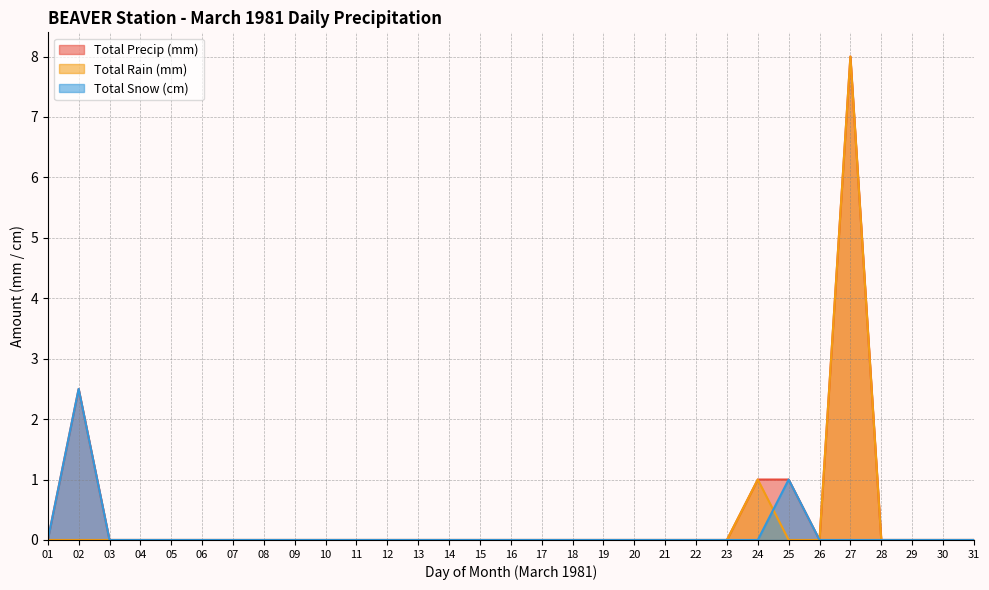

The value of Total Rain (mm) at 15 is -2.8. True or false?

False